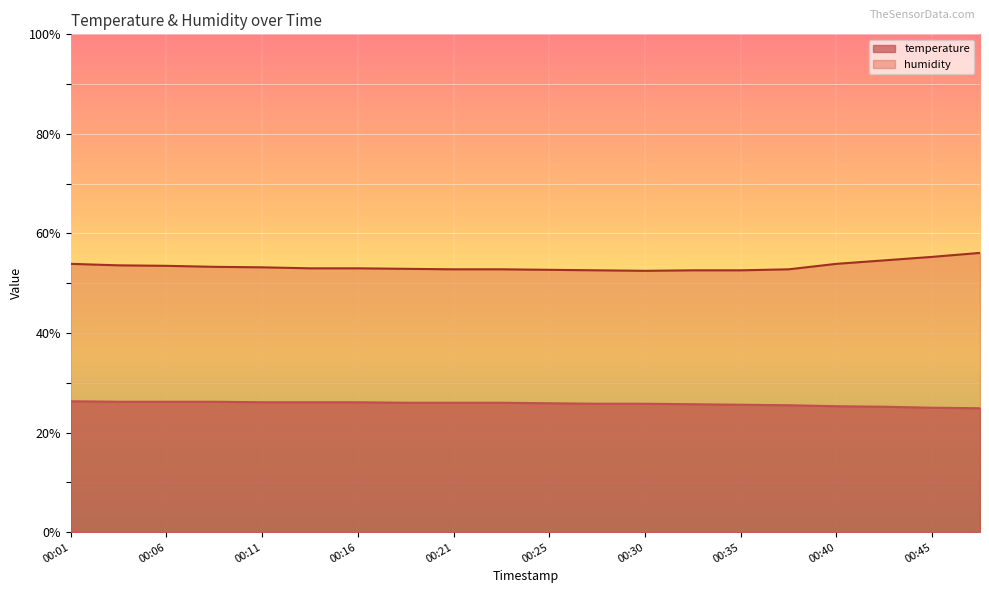

At which label does humidity first exceed 53?

00:01